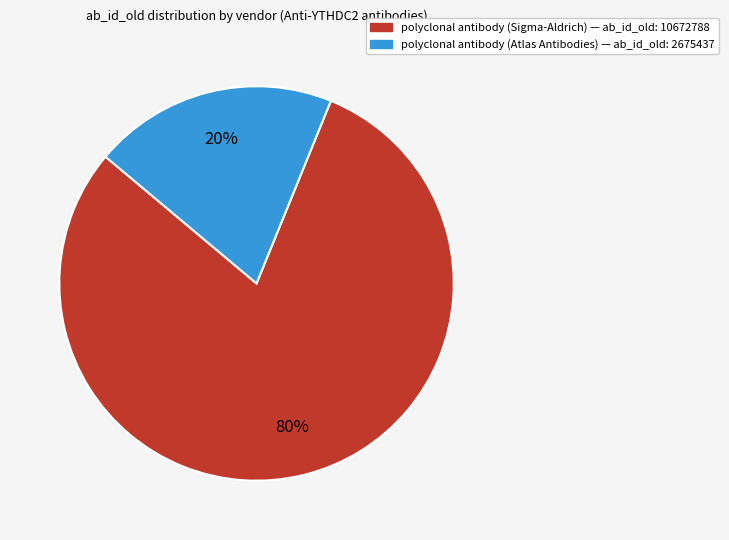

Do polyclonal antibody (Atlas Antibodies) and polyclonal antibody (Sigma-Aldrich) together represent more than half of the pie?

Yes